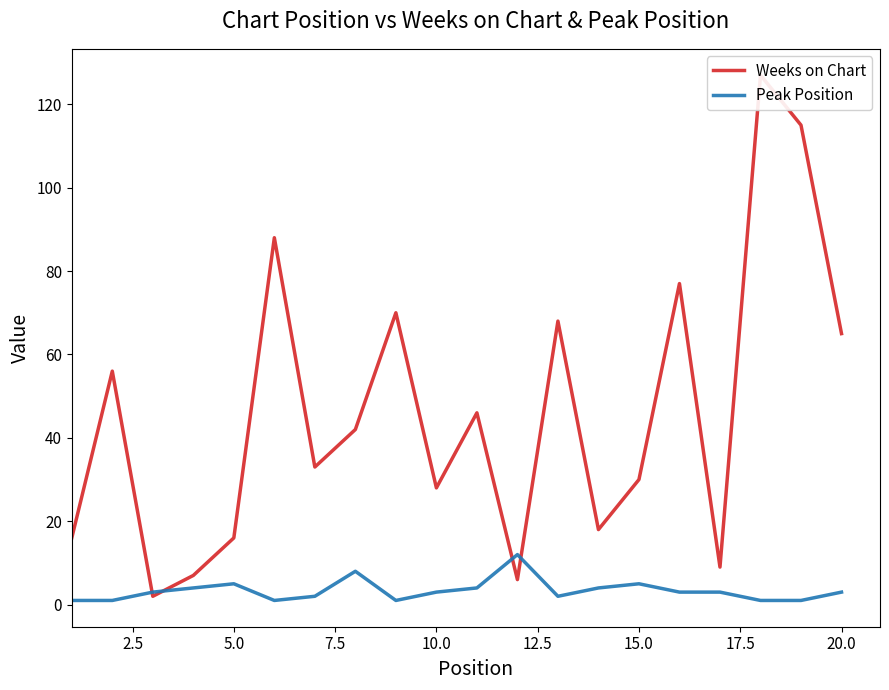

In Peak Position, how many points are lower than both neighbors (excluding endpoints)?

3